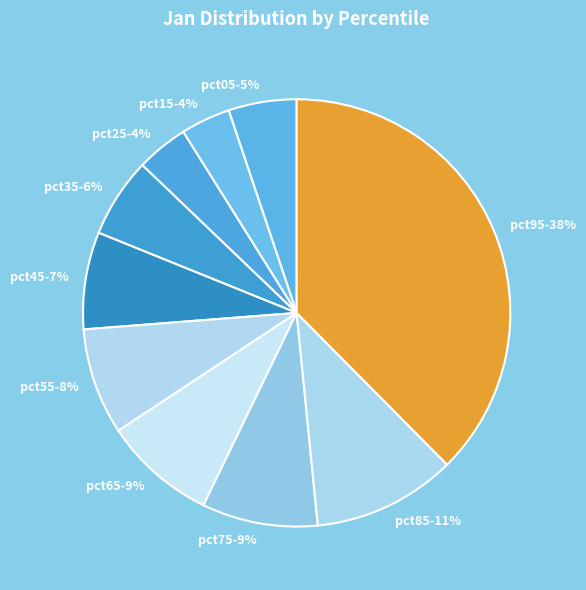

To the nearest percent, what portion does pct35 represent?

6%